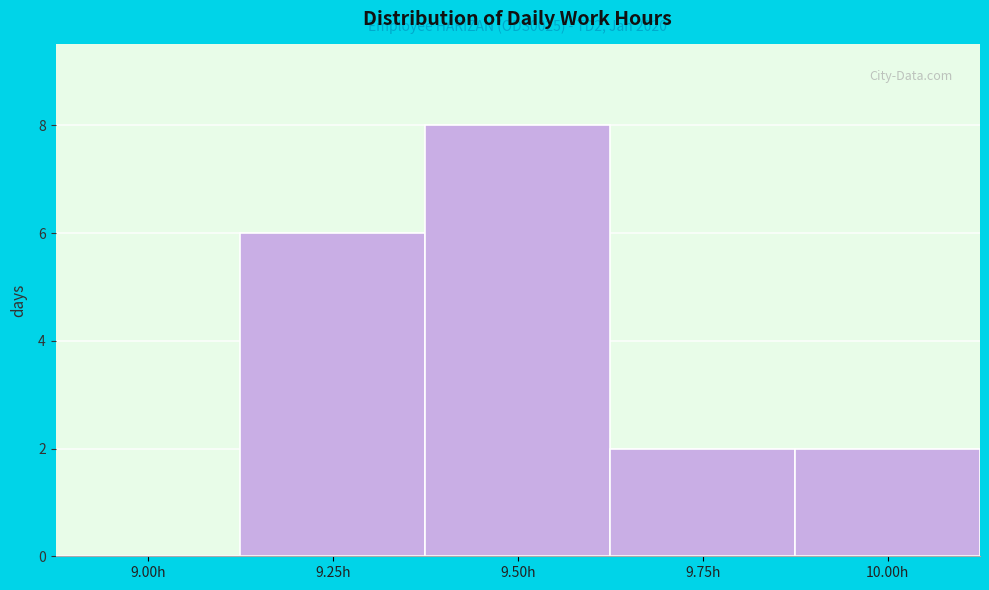

Reading right to left, transcribe all the data shown in this chart.

10.00h=2	9.75h=2	9.50h=8	9.25h=6	9.00h=0